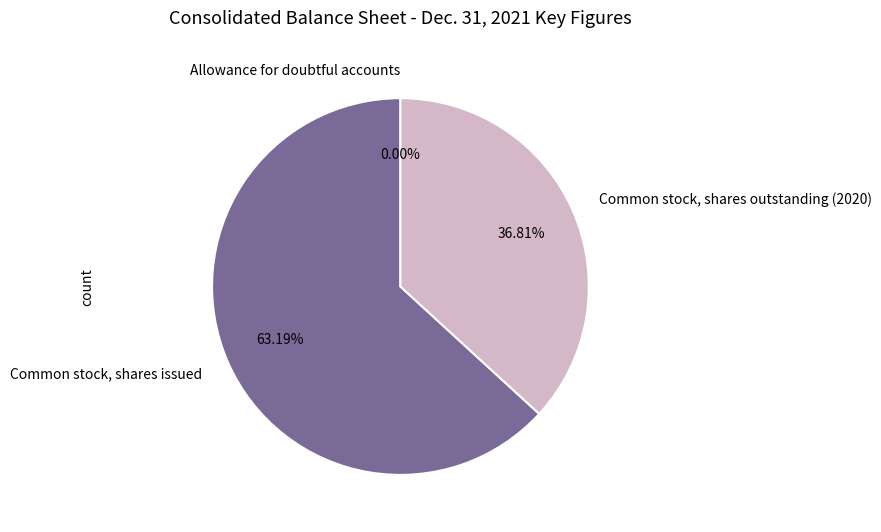

Combined, do Common stock, shares outstanding (2020) and Common stock, shares issued account for over 50%?

Yes